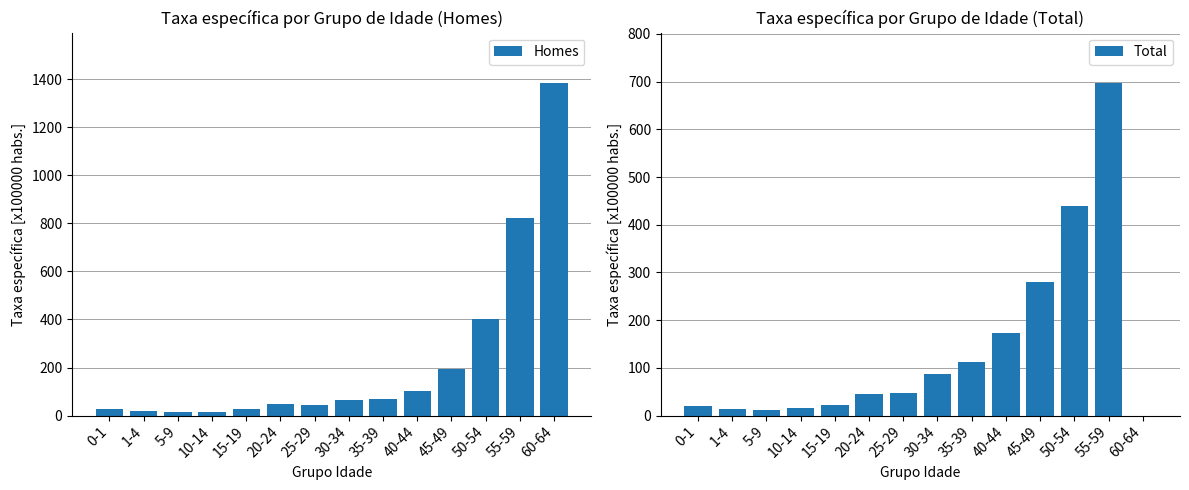

Which series has the widest spread of values?

Homes